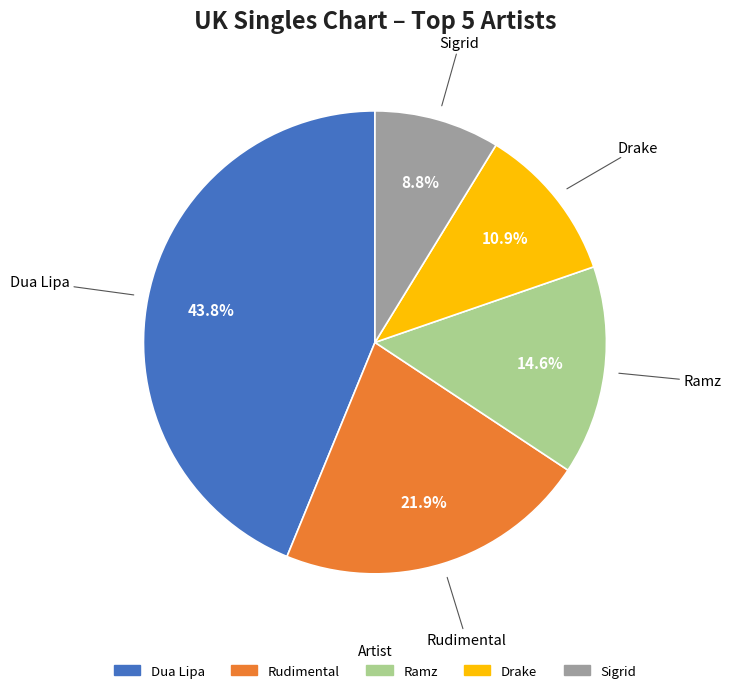

What percentage is NOT represented by Ramz?

85.4%